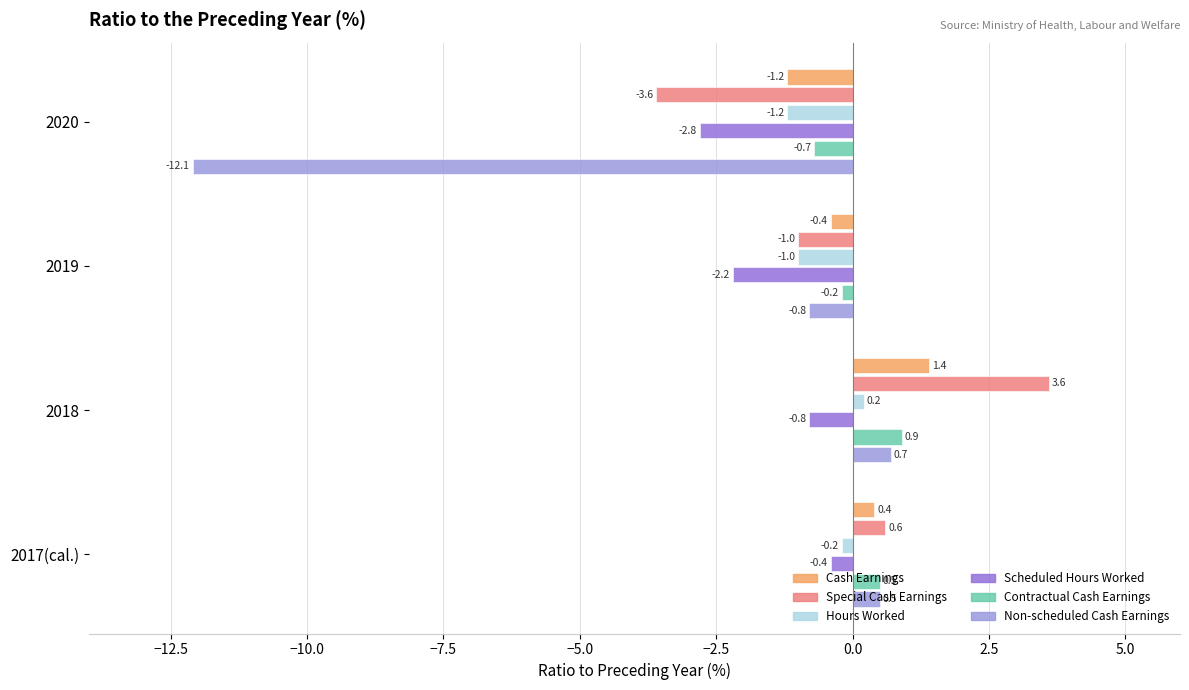

How many data points in Non-scheduled Cash Earnings are less than 0?

2